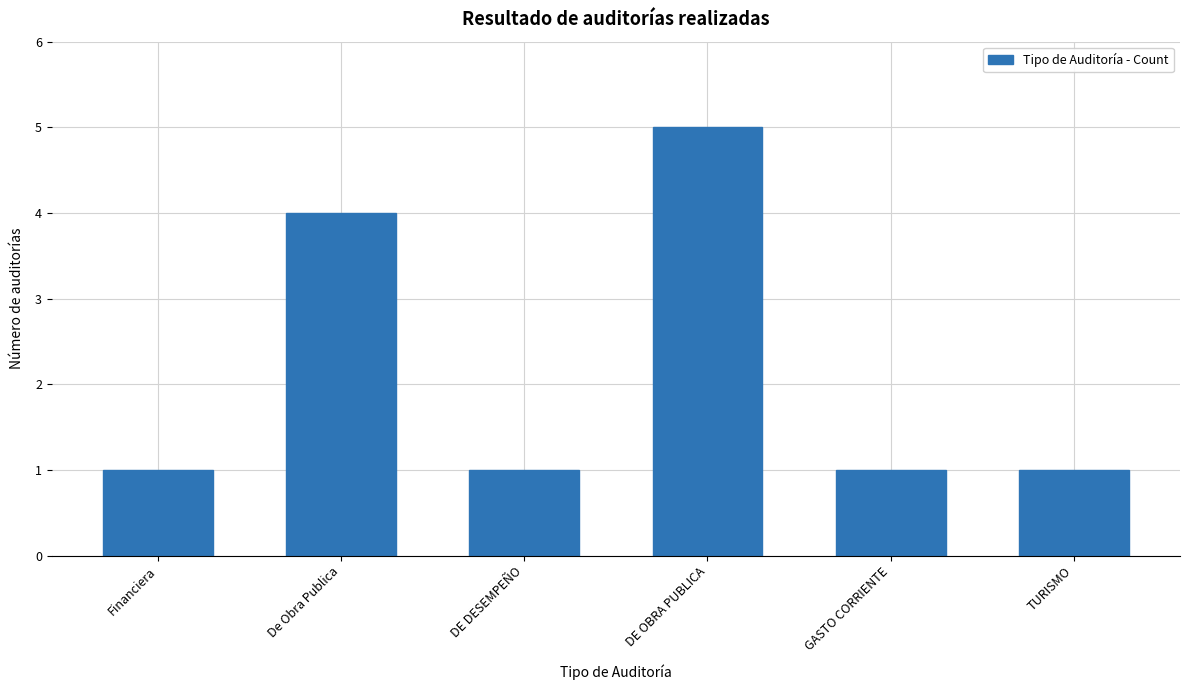

Does the chart contain any negative values?

No